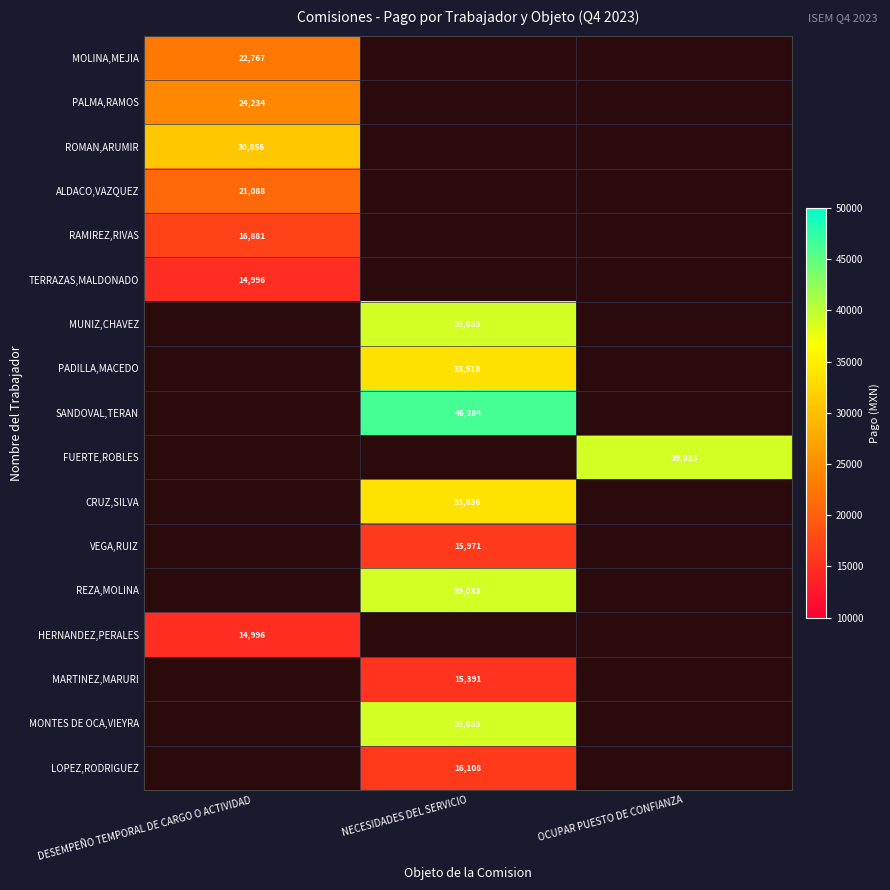

Is it true that MOLINA,MEJIA equals 8986 at DESEMPEÑO TEMPORAL DE CARGO O ACTIVIDAD?

False